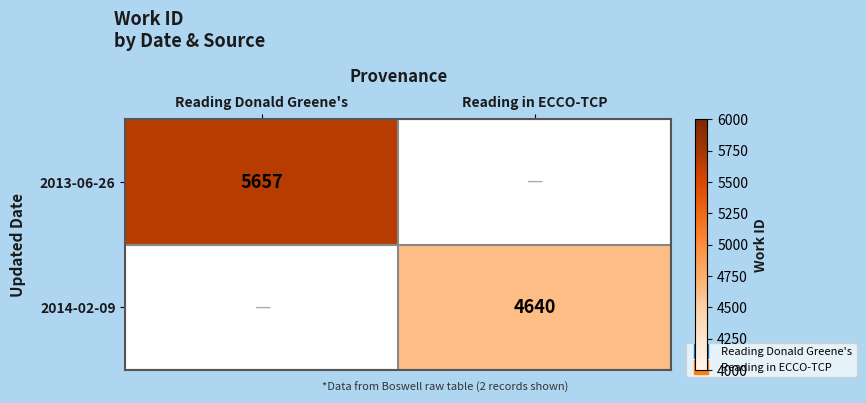

At how many categories does at least one series exceed 5567?

1